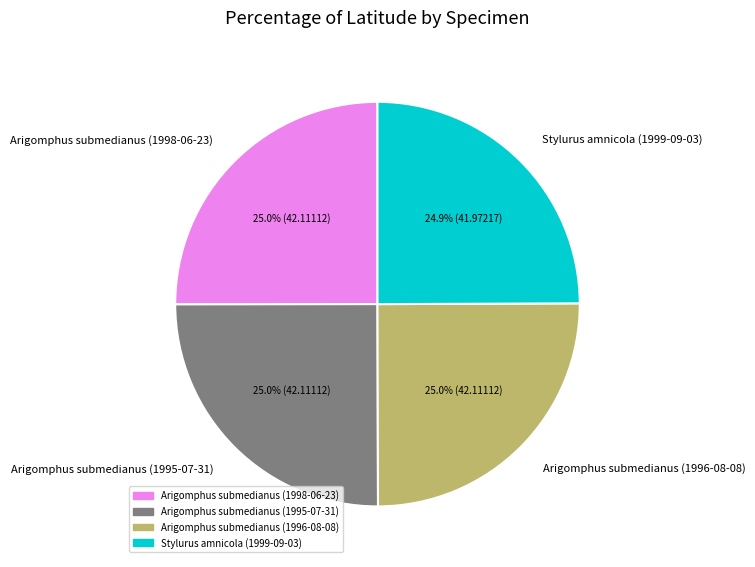

Does Arigomphus submedianus (1996-08-08) account for over 50% of the chart?

No